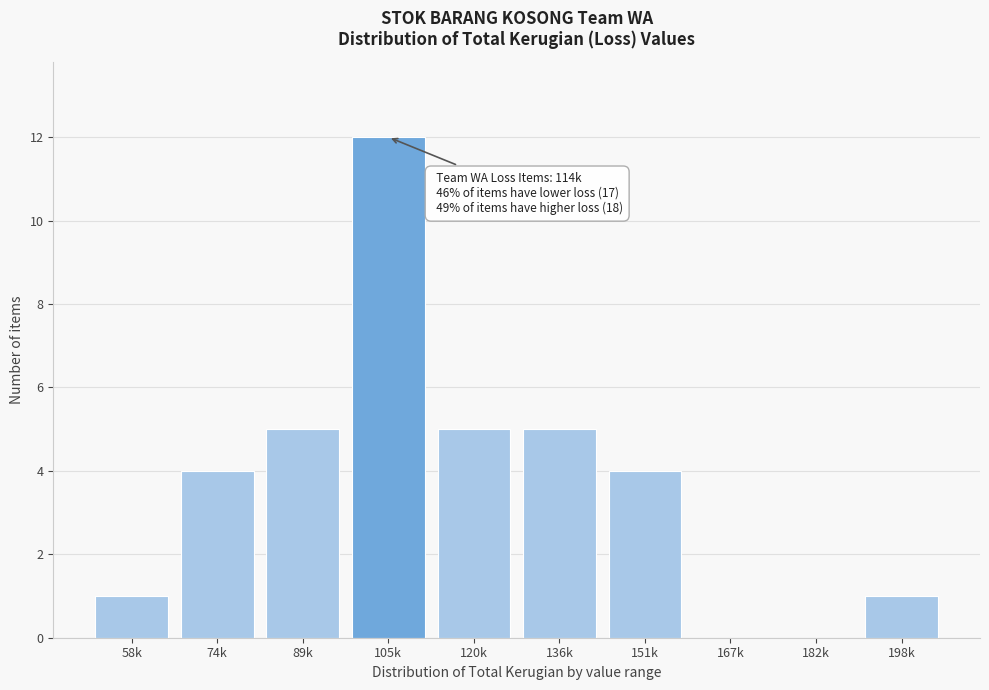

Reading right to left, extract all data points from this chart.

198k=1	182k=0	167k=0	151k=4	136k=5	120k=5	105k=12	89k=5	74k=4	58k=1